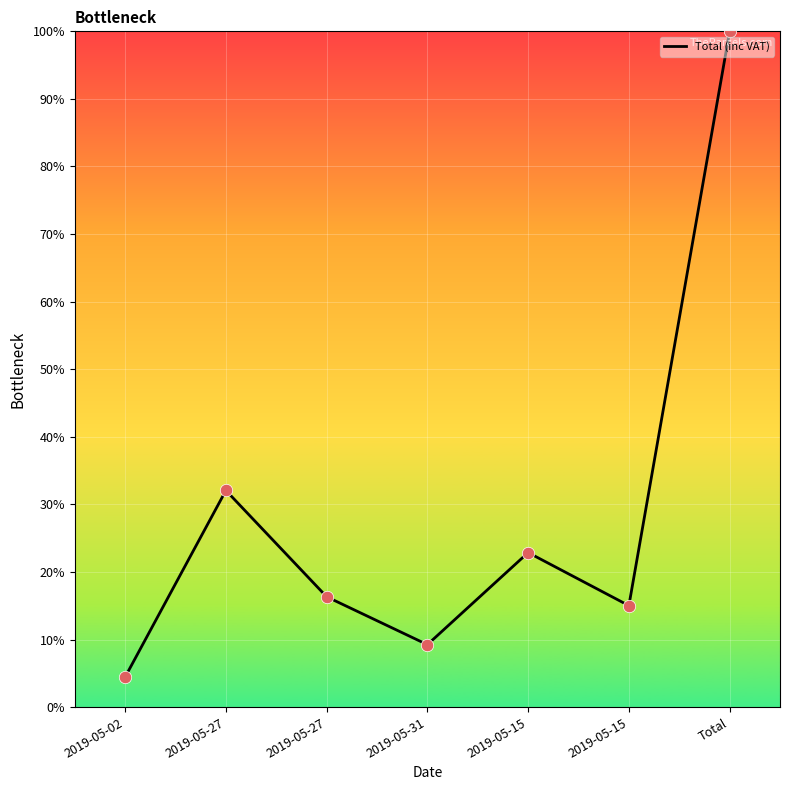

Which has a higher value, Total or 2019-05-15?

Total